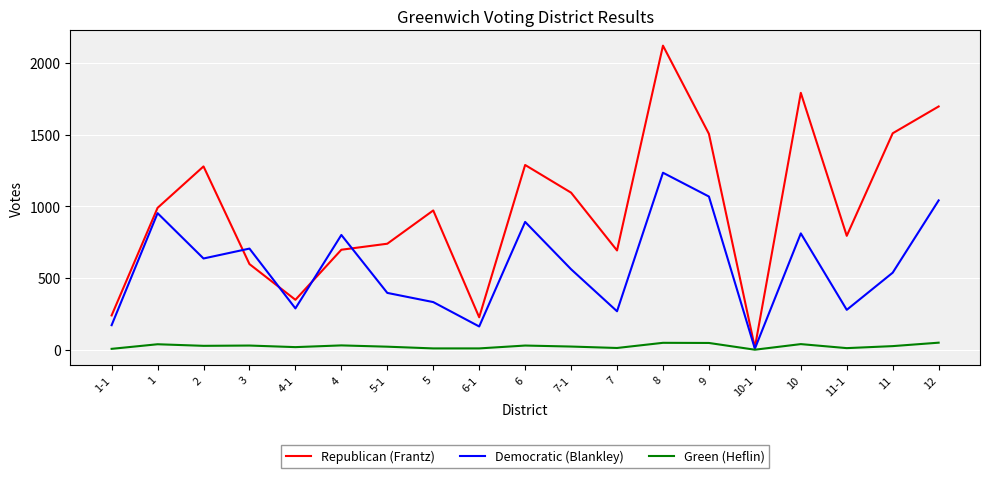

Between which two adjacent categories do Democratic (Blankley) and Republican (Frantz) first intersect?

2 and 3